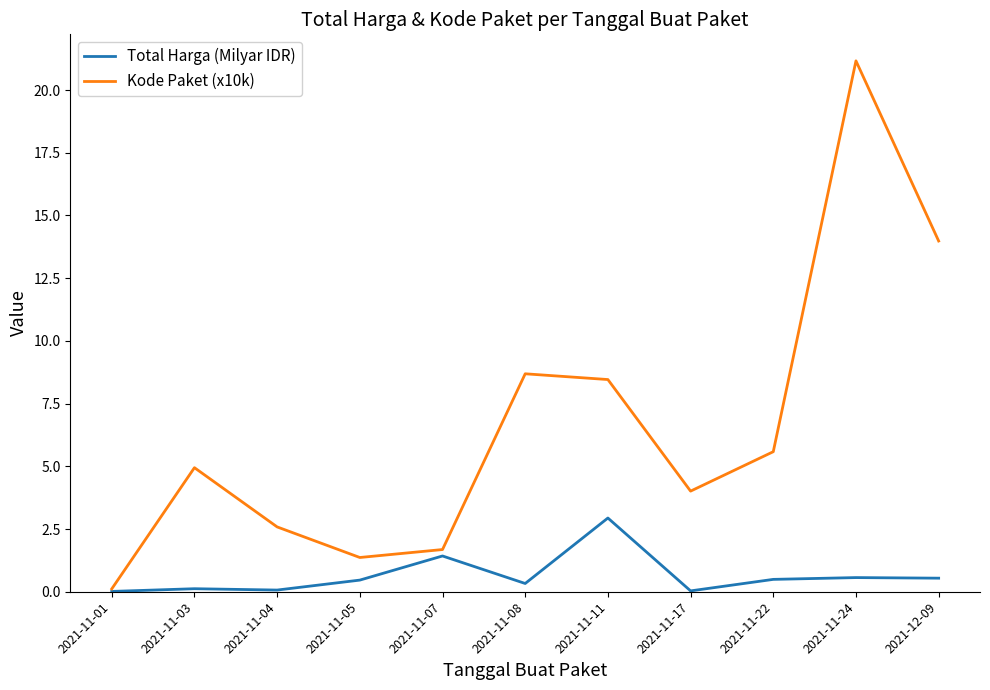

Which category has the highest value across all series?

2021-11-24